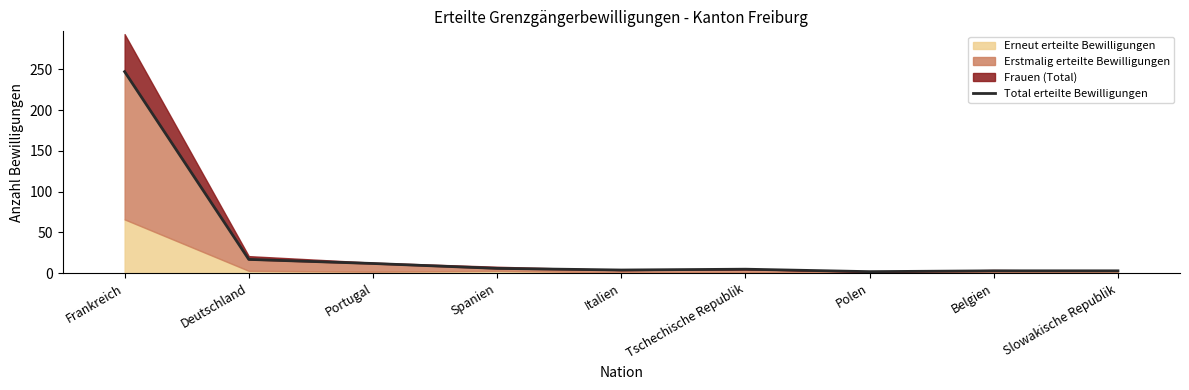

What position from the right is Belgien?

2